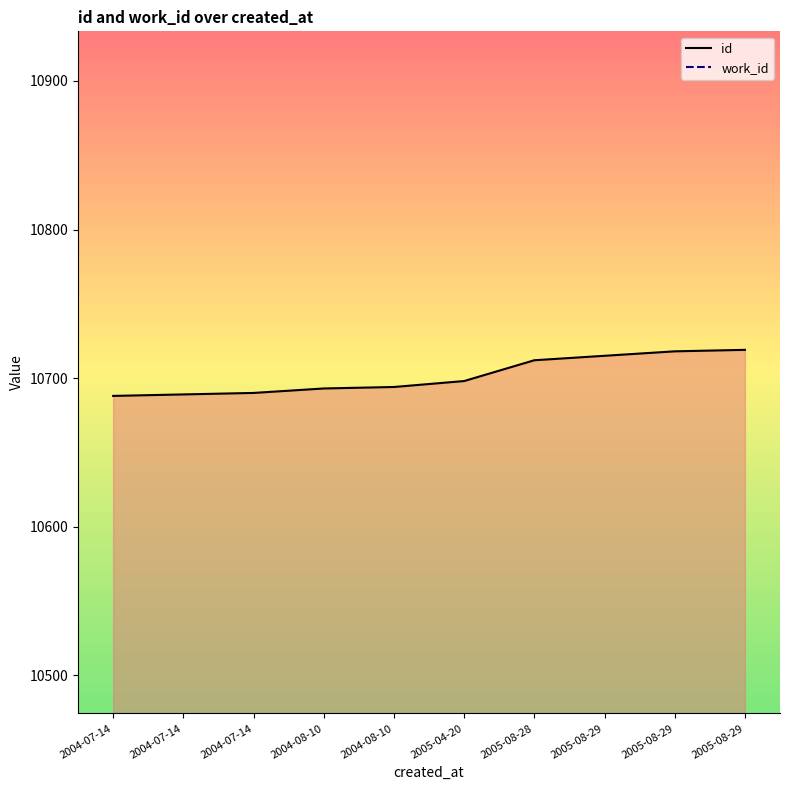

Count the number of values greater than 10698.

4